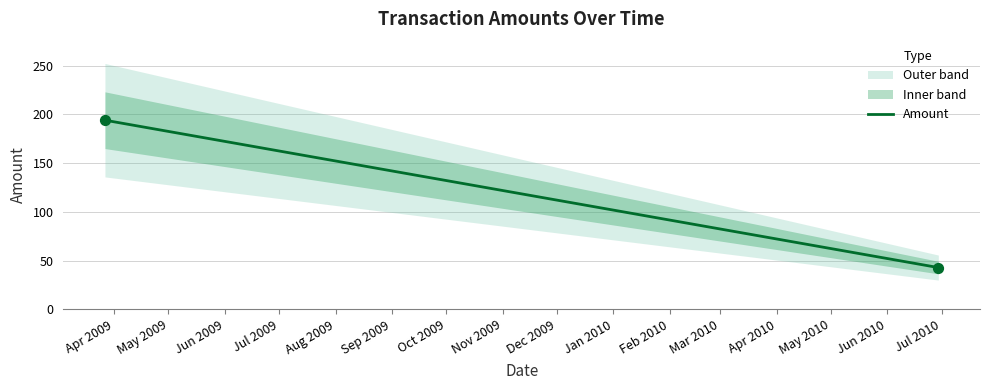

What is the average Y value?

118.4